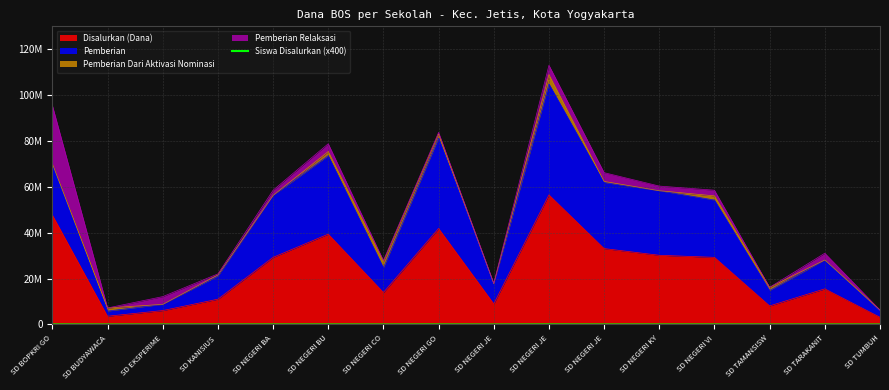

Where is the data nearest to the value 29800?

SD NEGERI BA